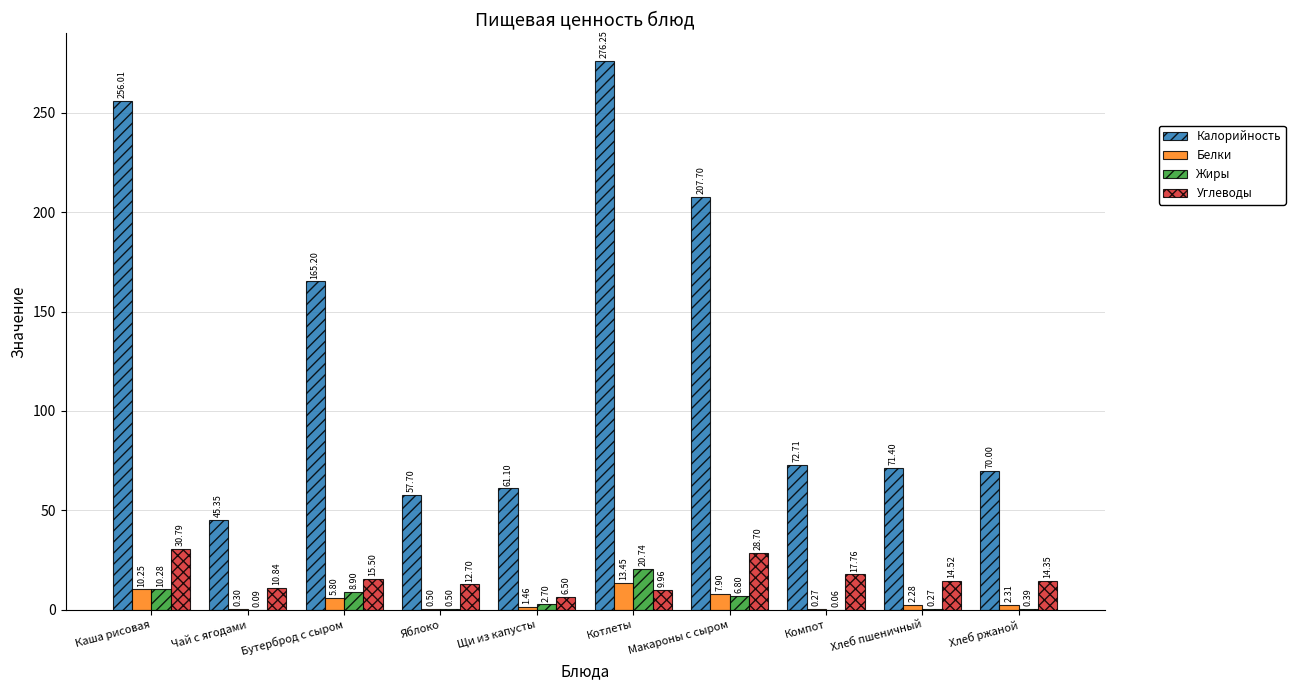

What are all the series names shown in the legend?

Калорийность, Белки, Жиры, Углеводы